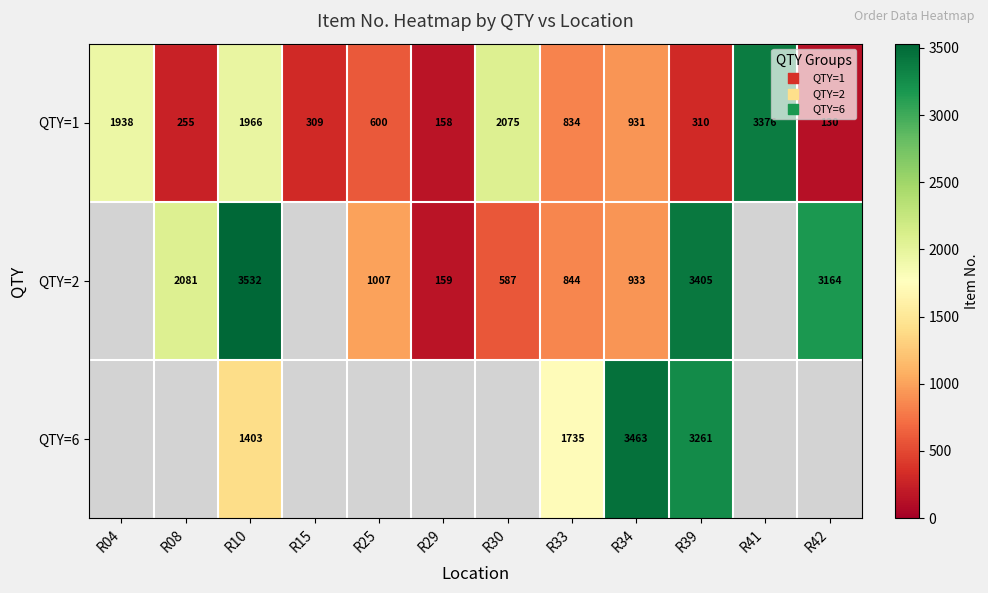

At which label is QTY=1 closest to 1753?

R04